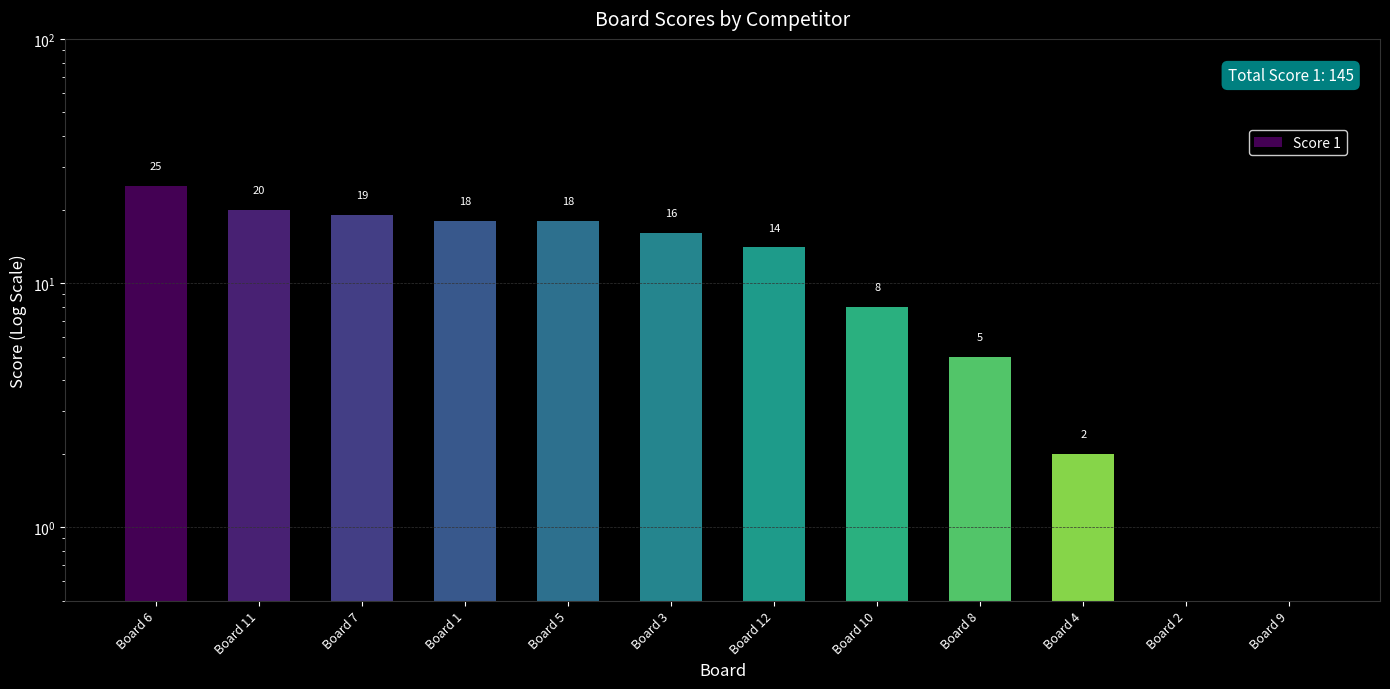

List the labels in order of value, largest first.

Board 6, Board 11, Board 7, Board 1, Board 5, Board 3, Board 12, Board 10, Board 8, Board 4, Board 2, Board 9